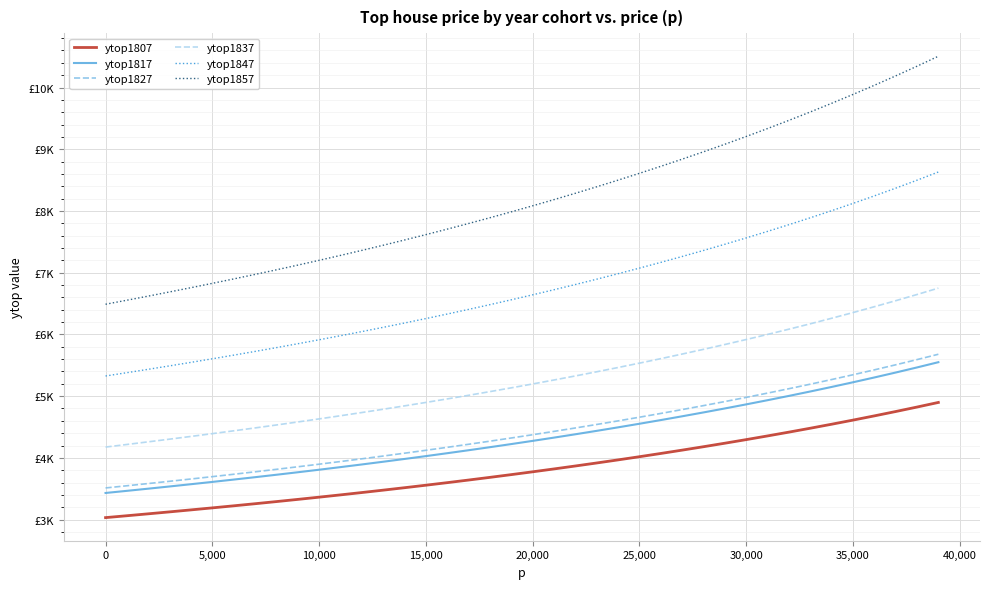

Does the chart have visible grid lines?

Yes